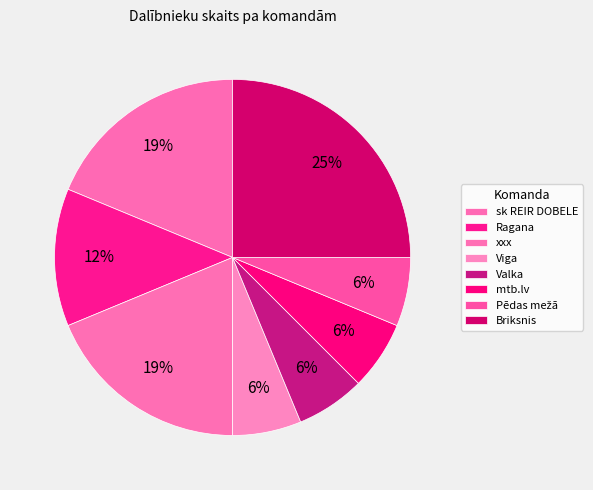

How many slices are in this pie chart?

8